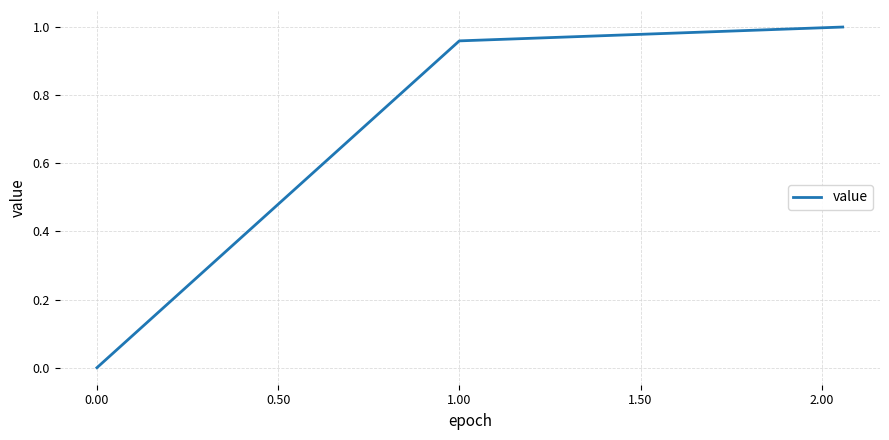

What is the sum of all values?

2.0